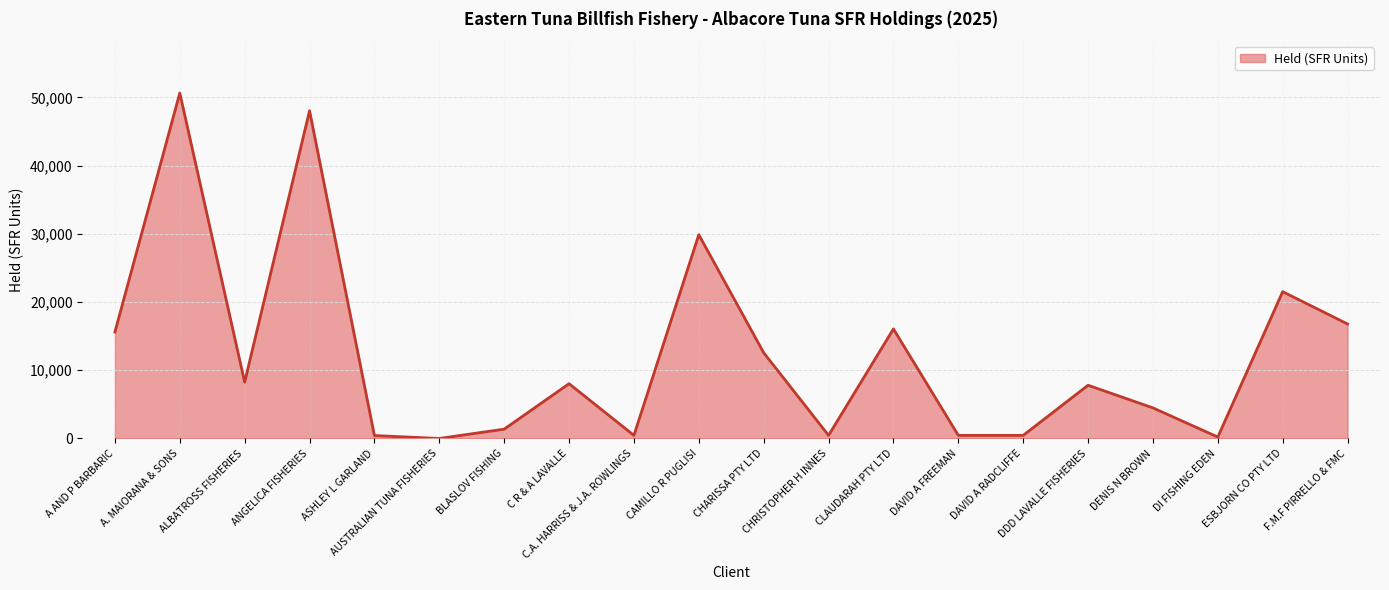

What is the change in value from DDD LAVALLE FISHERIES to DI FISHING EDEN?

-7588